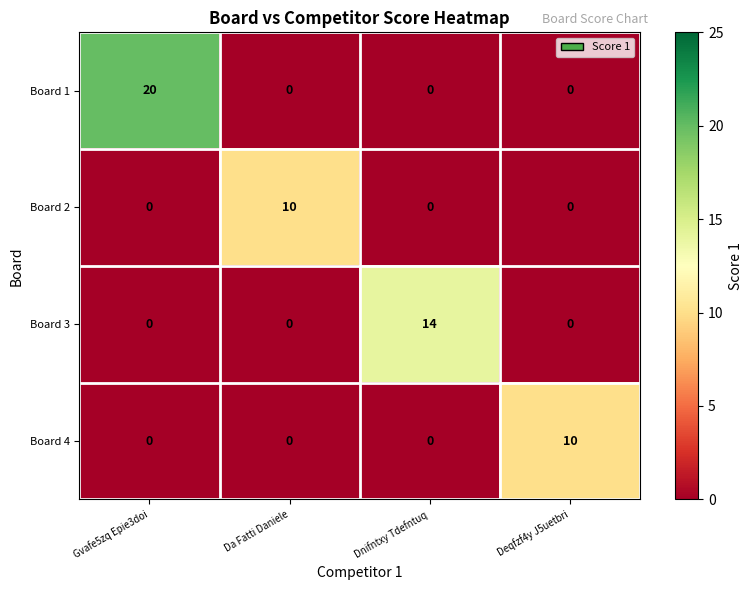

What is the total value across all series at Gvafe5zq Epie3doi?

20